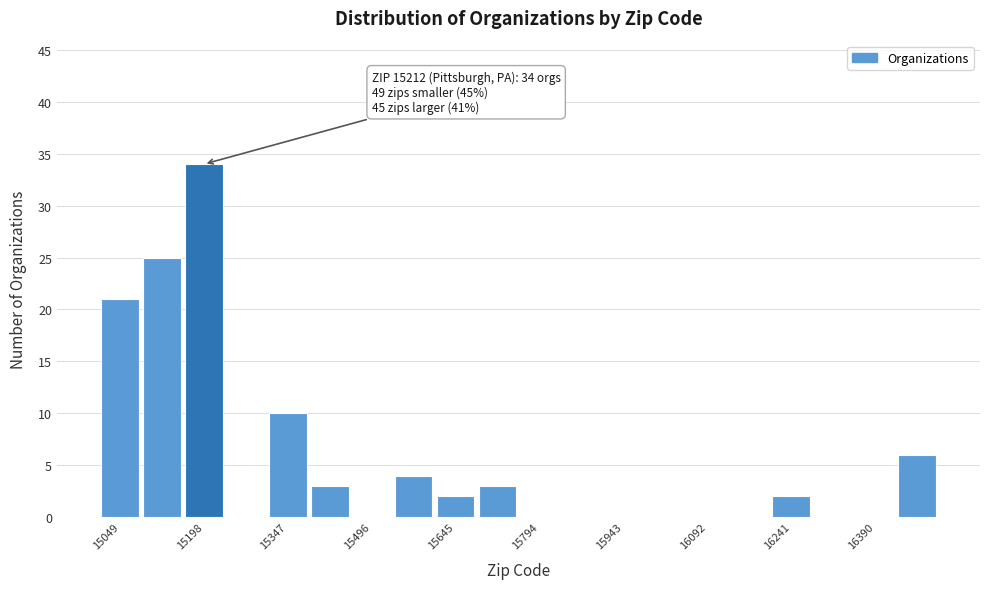

Read against the x-axis, roughly where is the centre of the tallest bar?

15200